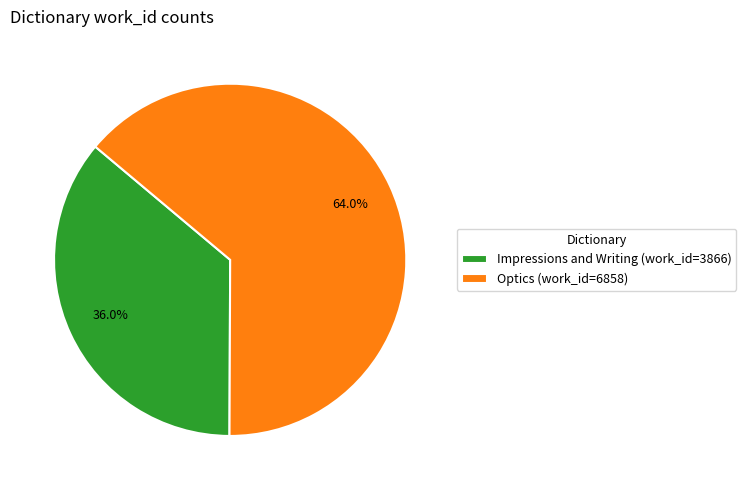

True or false: Impressions and Writing accounts for 36% of the total.

True